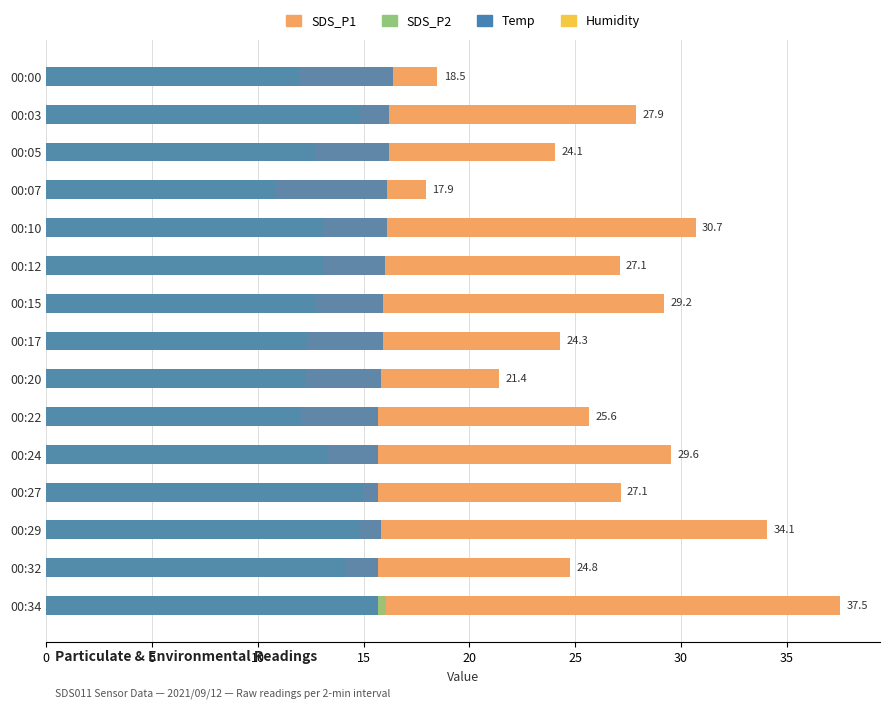

Reading right to left, extract all data points from this chart.

SDS_P1: 37.5	24.8	34.1	27.1	29.6	25.6	21.4	24.3	29.2	27.1	30.7	17.9	24.1	27.9	18.5
SDS_P2: 16.1	14.2	14.8	14.9	13.3	12.0	12.3	12.4	12.8	13.2	13.1	10.8	12.7	14.8	11.9
Temp: 15.7	15.7	15.8	15.7	15.7	15.7	15.8	15.9	15.9	16.0	16.1	16.1	16.2	16.2	16.4